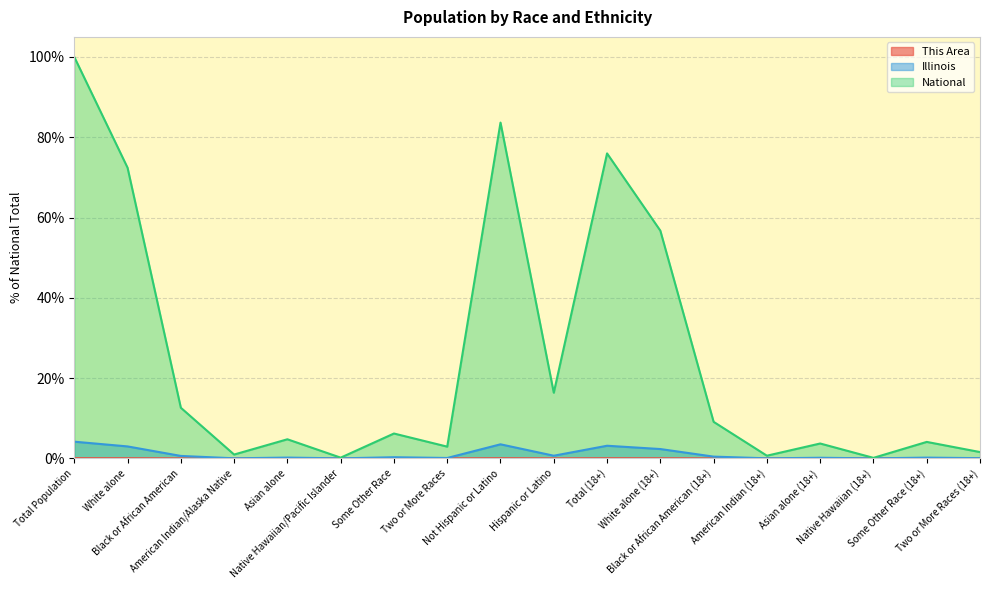

Reading left to right, what are all the values shown in this chart?

This Area: 0.0	0.0	0.0	0.0	0.0	0.0	0.0	0.0	0.0	0.0	0.0	0.0	0.0	0.0	0.0	0.0	0.0	0.0
Illinois: 4.2	3.0	0.6	0.0	0.2	0.0	0.3	0.1	3.5	0.7	3.1	2.3	0.4	0.0	0.1	0.0	0.2	0.0
National: 100.0	72.4	12.6	0.9	4.8	0.2	6.2	2.9	83.7	16.3	76.0	56.7	9.1	0.7	3.7	0.1	4.1	1.6